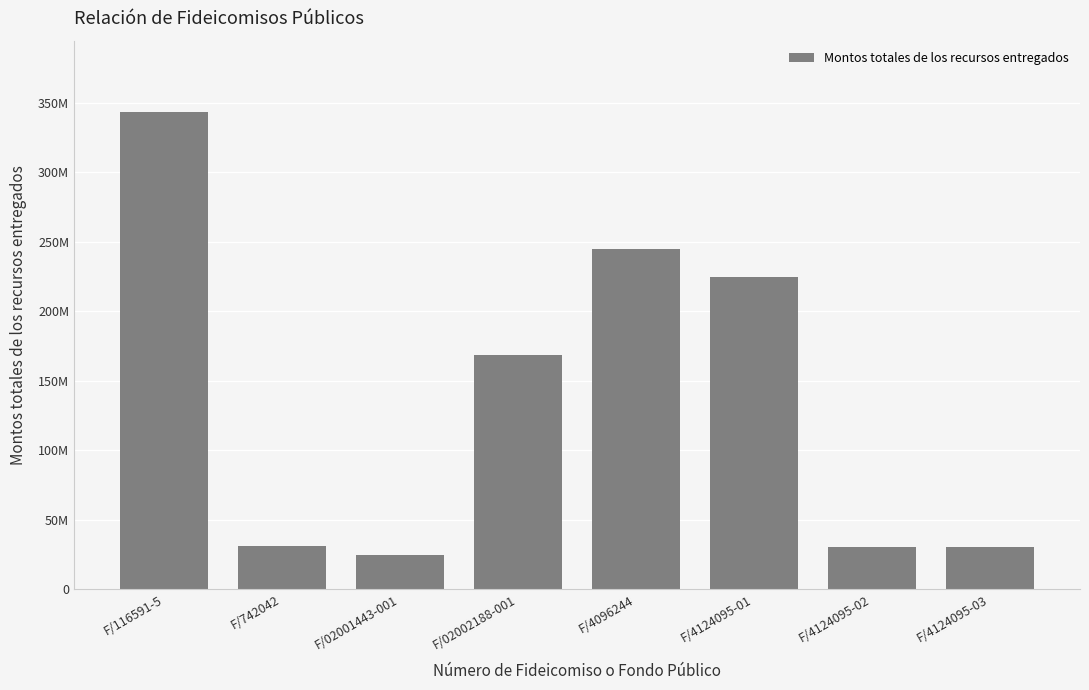

Does the chart contain any negative values?

No